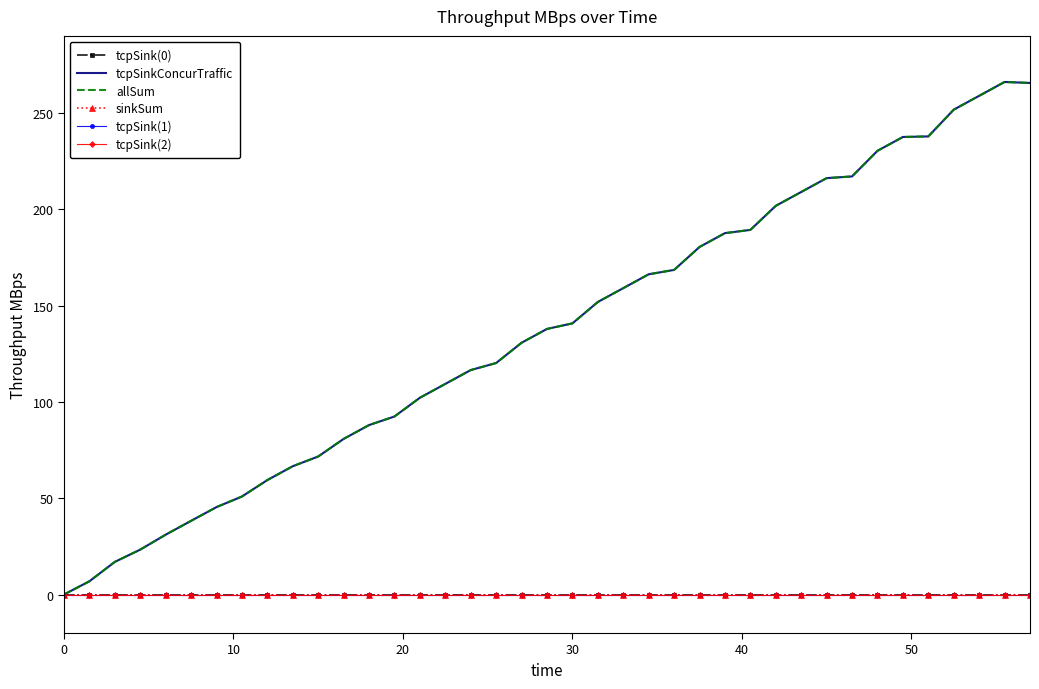

At how many categories does at least one series exceed 107?

24